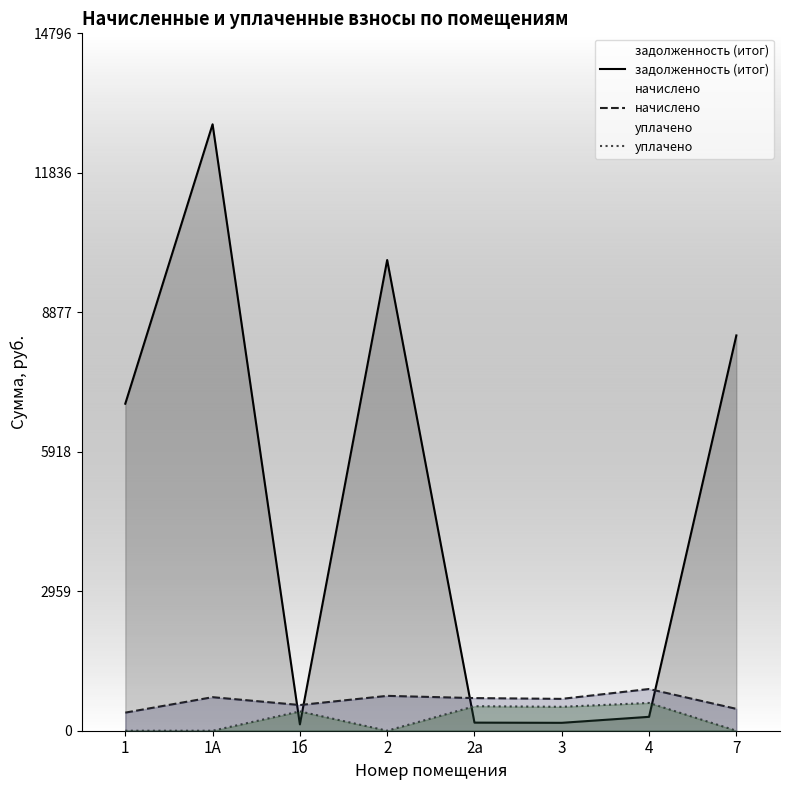

The начислено series shows 692.2 at 2а. True or false?

True